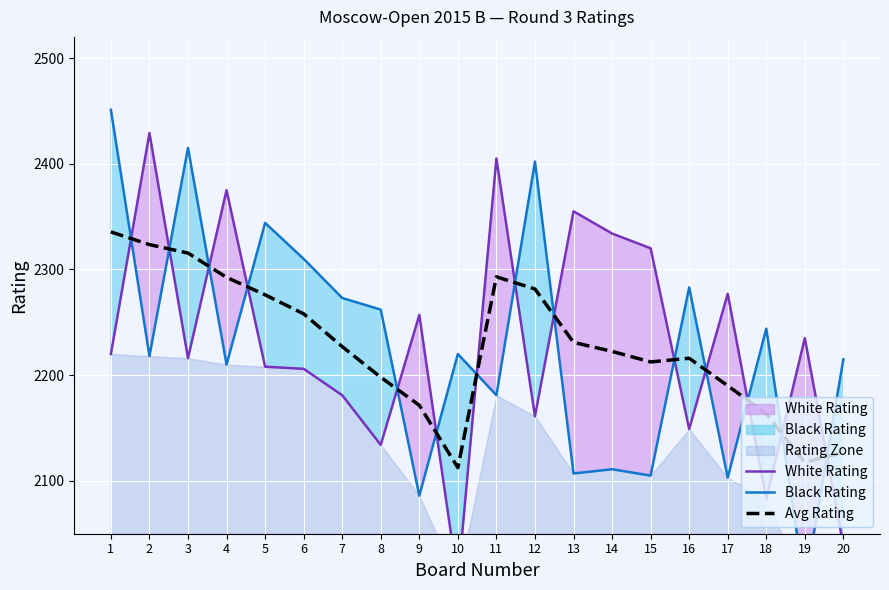

What is the lowest value of the Black Rating series?

2000.0